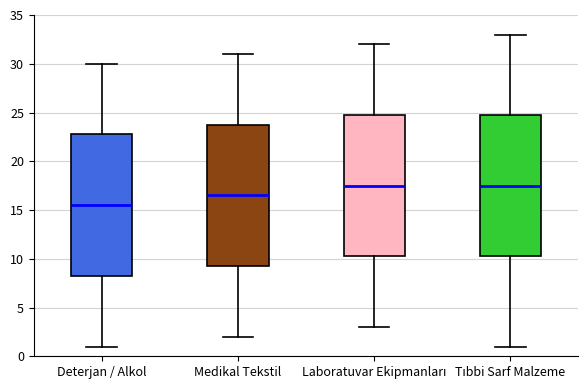

Reading left to right, read every box against the y-axis: the position of its median line, the range the box covers, and the ends of its whiskers. The values are not printed on the chart, so give them approximately, as read against the axis.

Deterjan / Alkol: median 15.5, box 8.5 to 23.0, whiskers 1.0 to 30.0
Medikal Tekstil: median 16.5, box 9.5 to 24.0, whiskers 2.0 to 31.0
Laboratuvar Ekipmanları: median 17.5, box 10.5 to 25.0, whiskers 3.0 to 32.0
Tıbbi Sarf Malzeme: median 17.5, box 10.5 to 25.0, whiskers 1.0 to 33.0